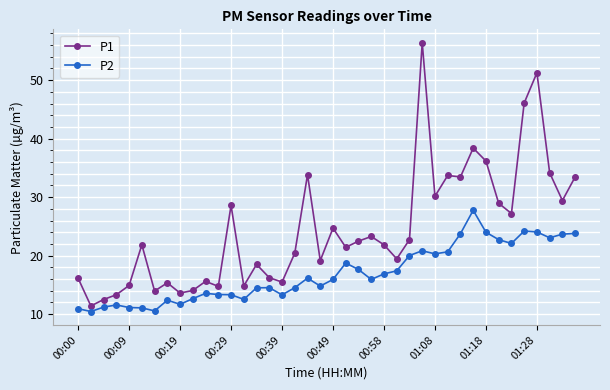

What is the average value of the P1 series?

24.5